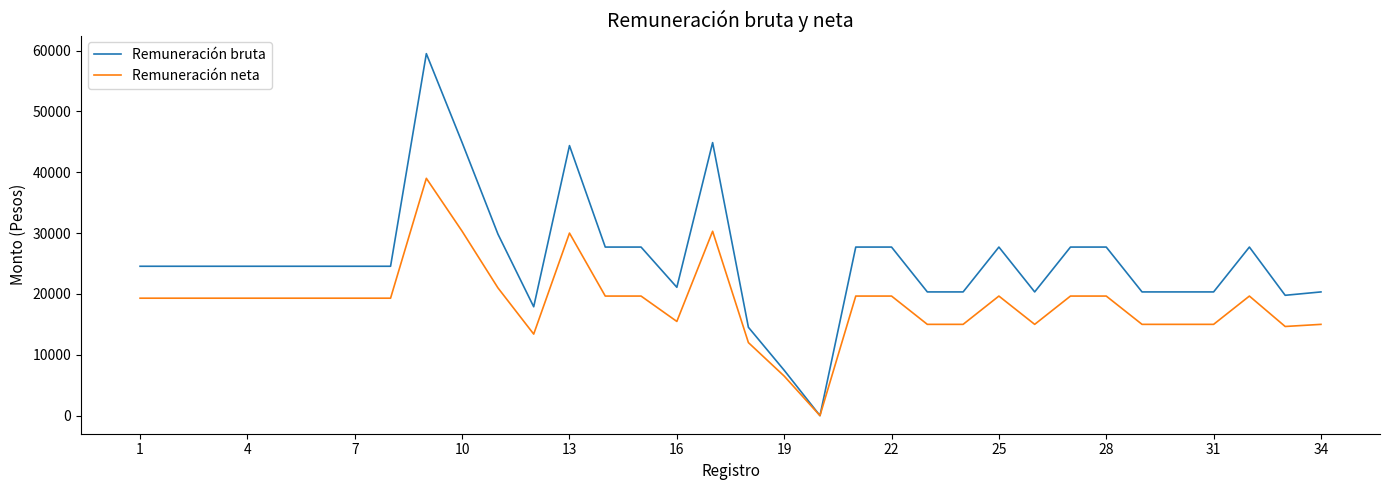

Which series has the largest total across all categories?

Remuneración bruta